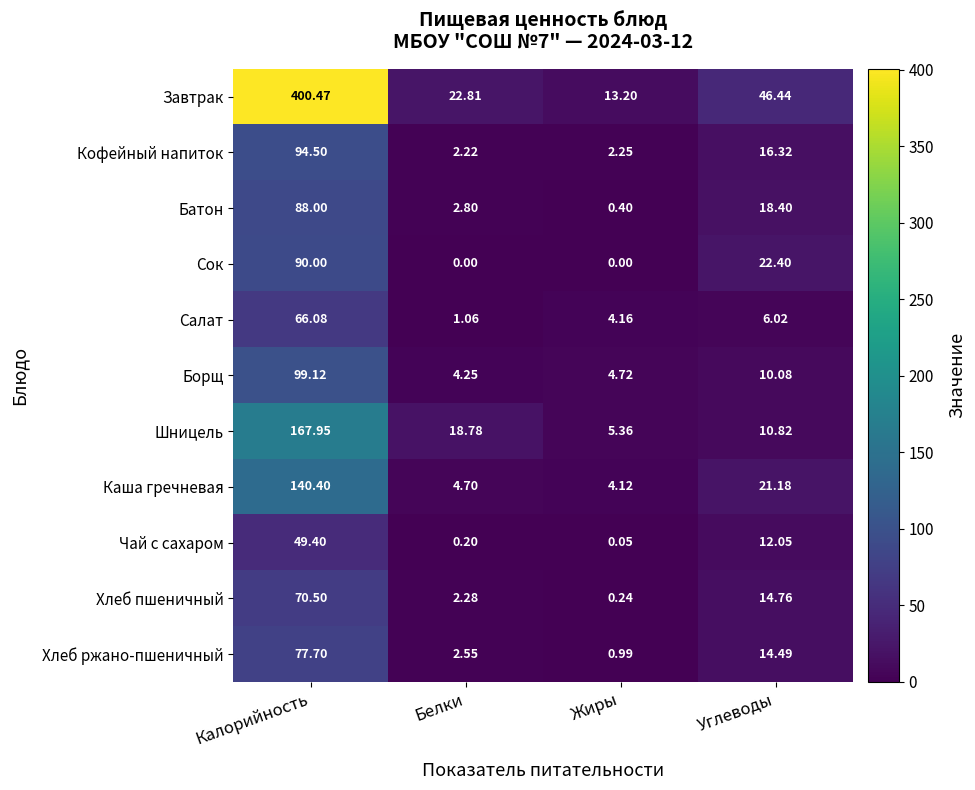

Where is Чай с сахаром nearest to the value 24?

Углеводы